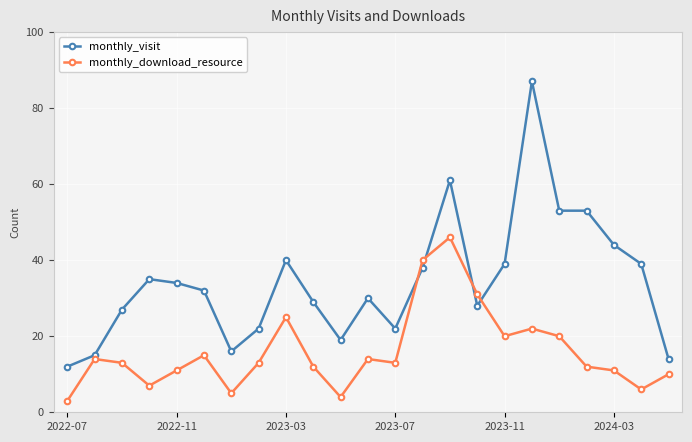

How many lines are shown in the chart?

2